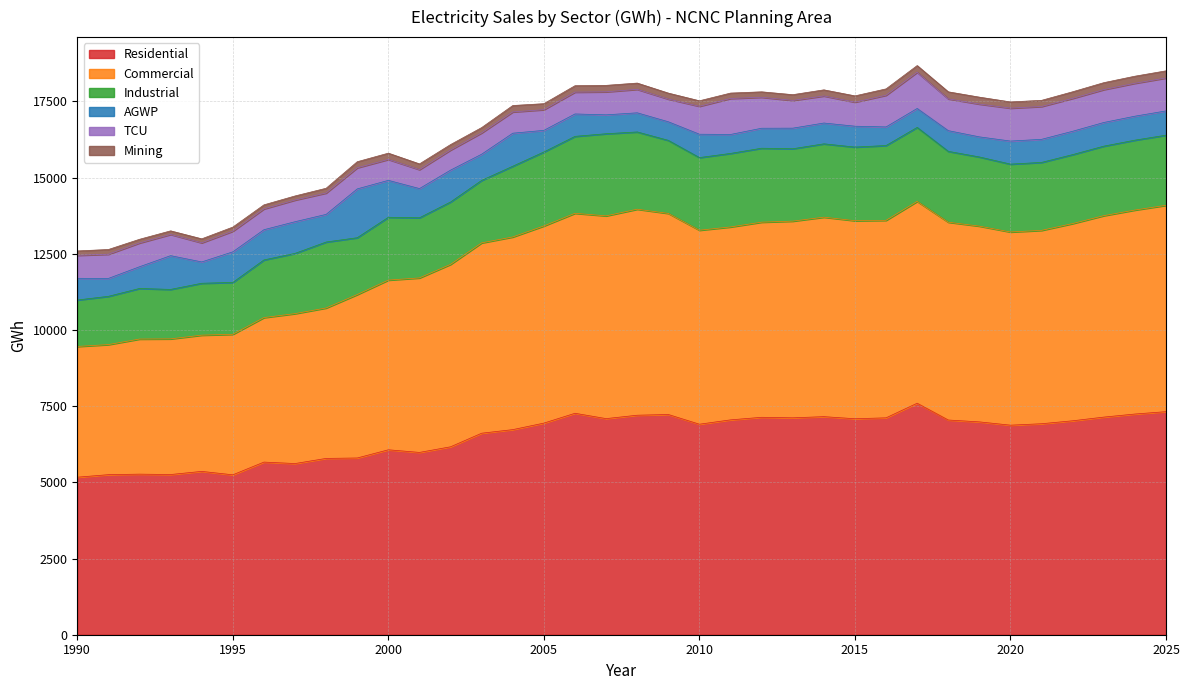

How many values in the Residential series are below 6944?

18